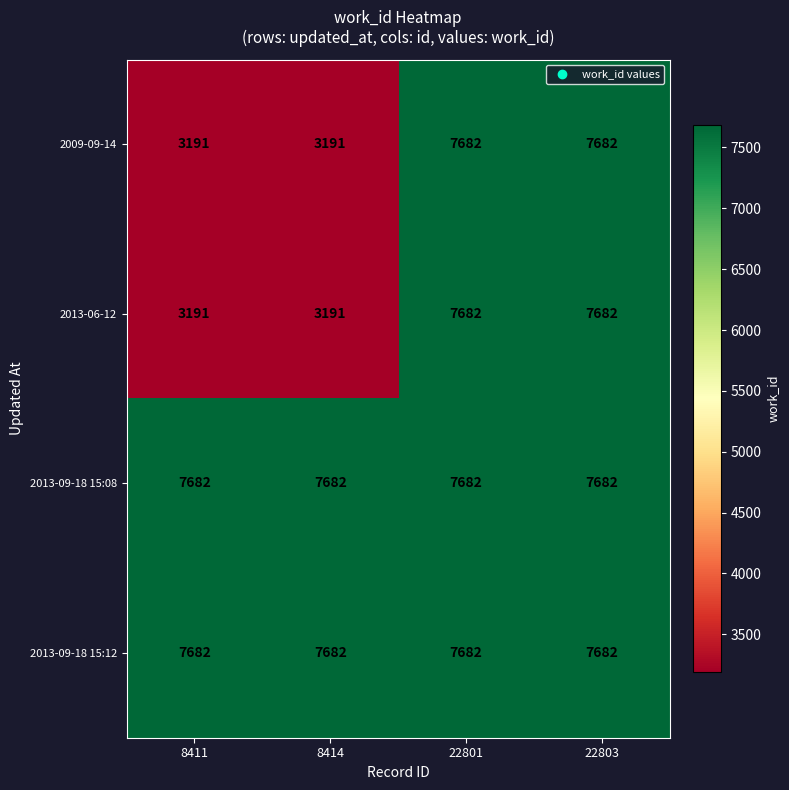

The 2013-09-18 15:12 series shows 7682 at 22803. True or false?

True